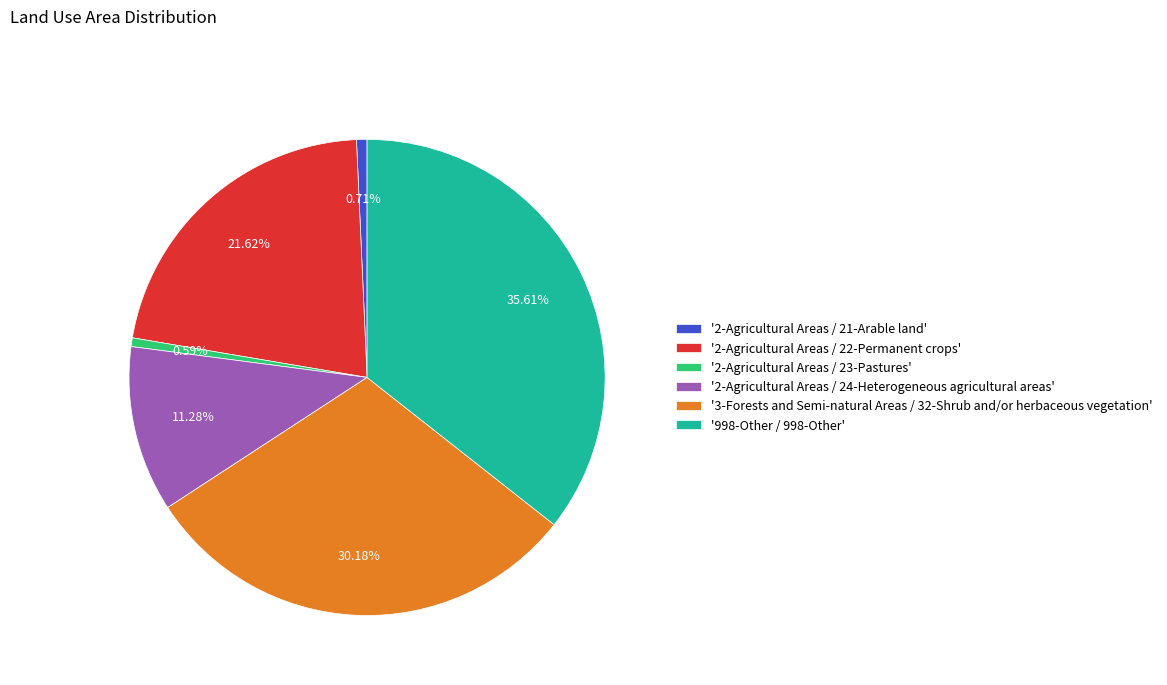

Does any single category account for the majority?

No